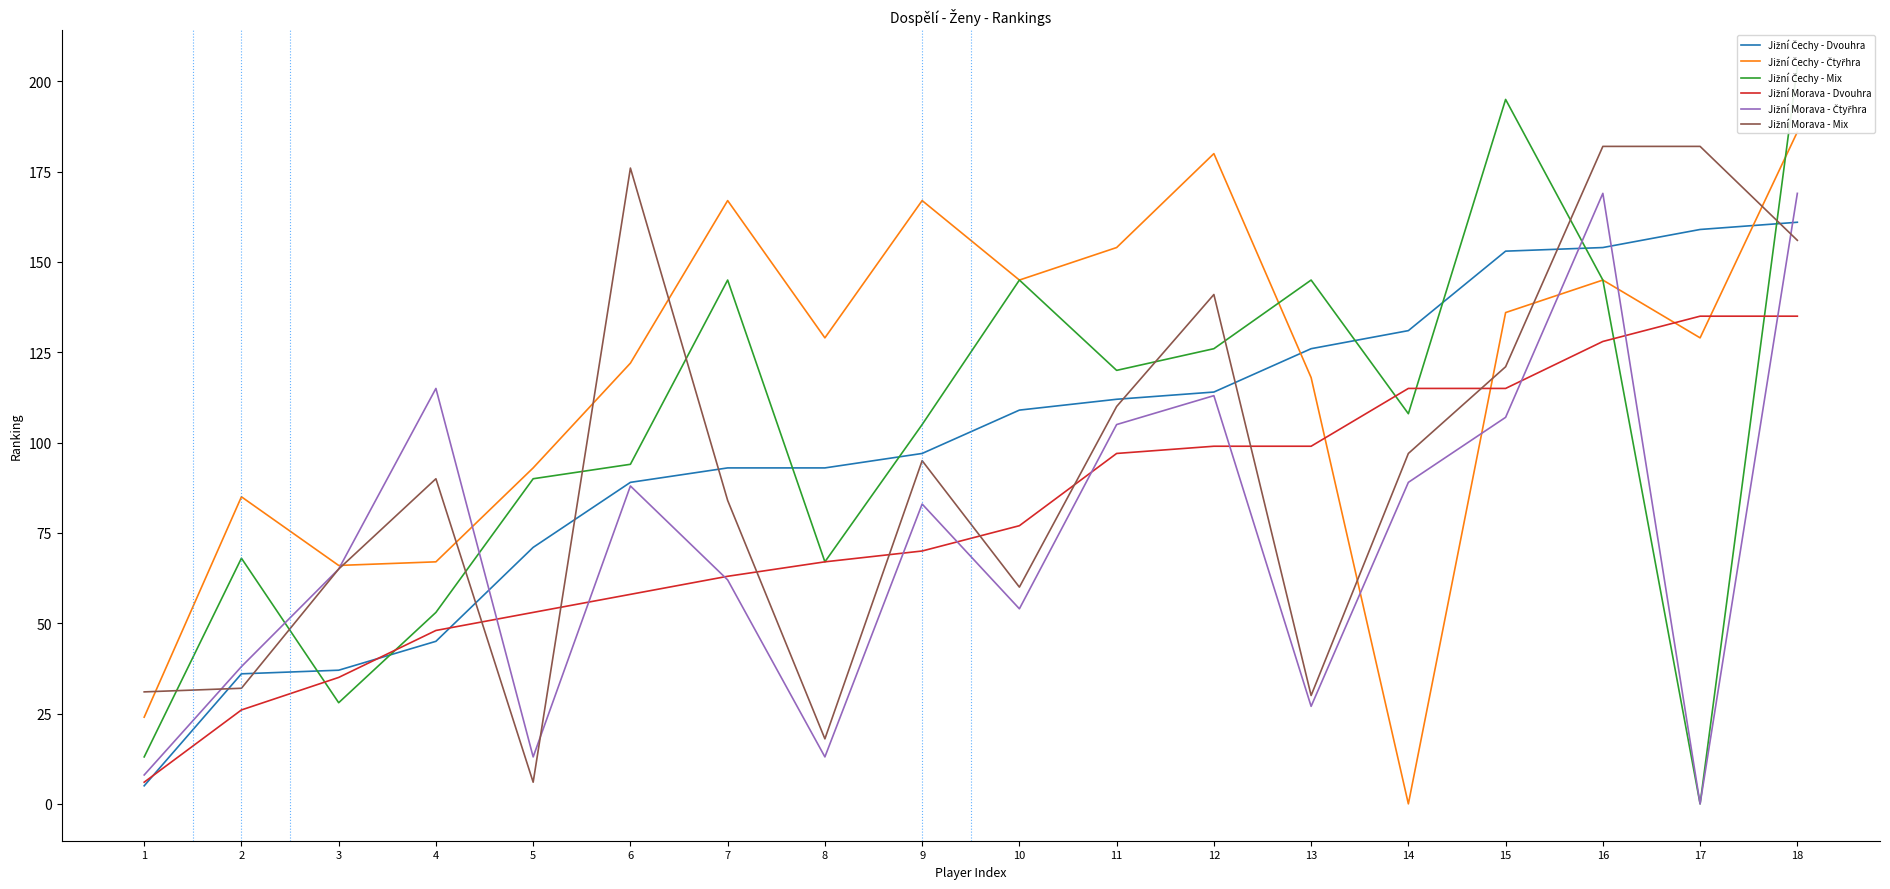

Rank the series by their maximum value, from highest to lowest.

Jižní Čechy - Mix, Jižní Čechy - Čtyřhra, Jižní Morava - Mix, Jižní Morava - Čtyřhra, Jižní Čechy - Dvouhra, Jižní Morava - Dvouhra